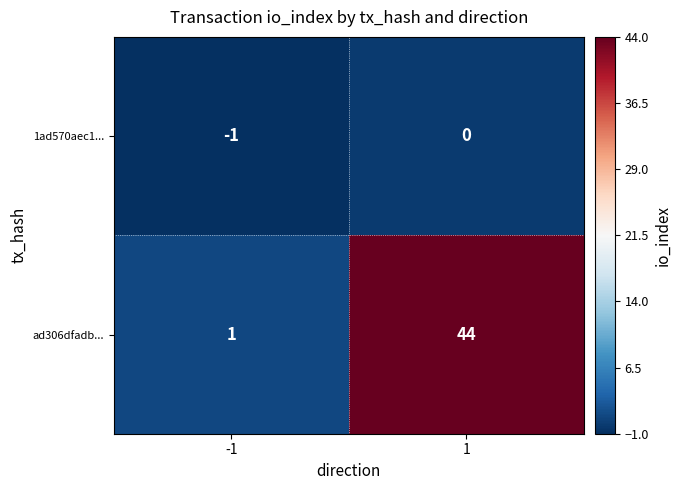

The ad306dfadb... series shows 44 at 1. True or false?

True